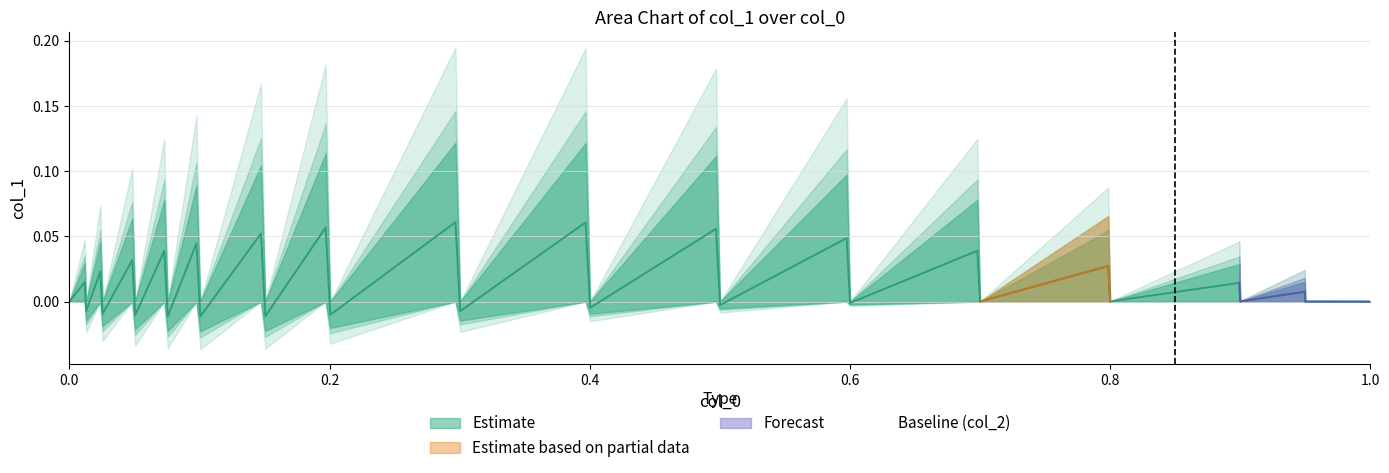

True or false: col_2 and col_1_positive cross at least once.

False